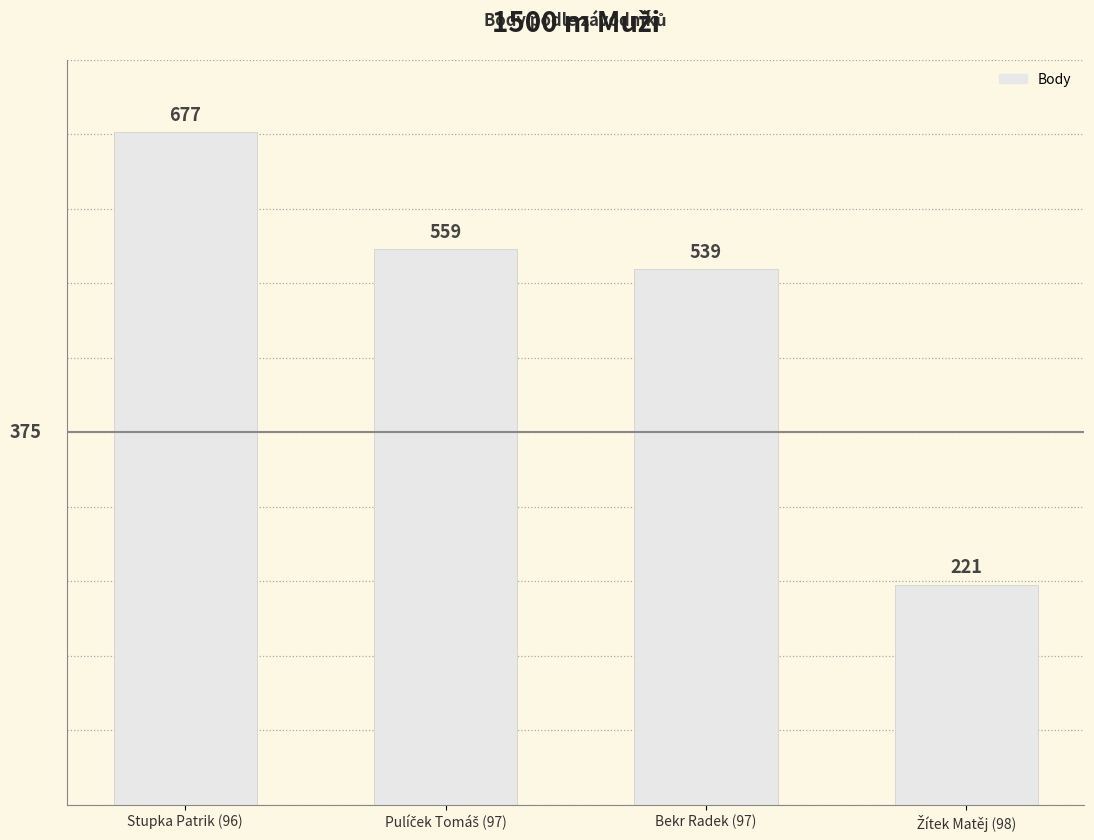

Does the chart contain stacked bars?

No